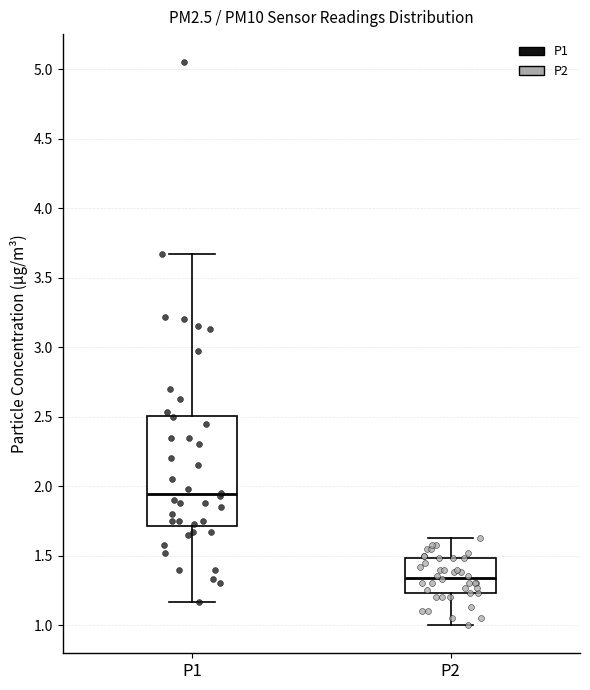

Where does the median line of the box for P2 sit on the y-axis? The values are not printed on the chart, so give them approximately, as read against the axis.

1.35